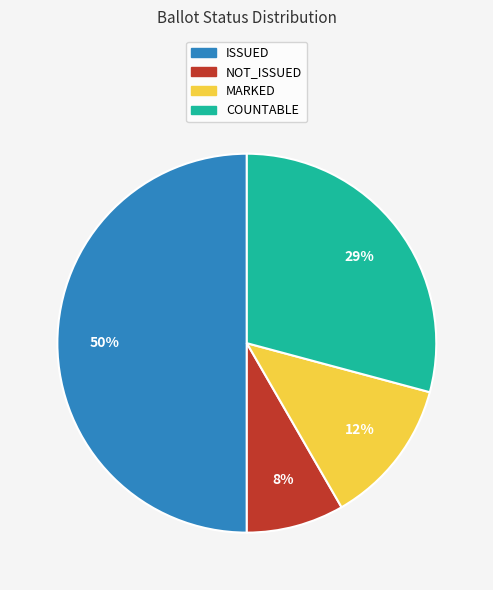

Between COUNTABLE and MARKED, which is larger?

COUNTABLE